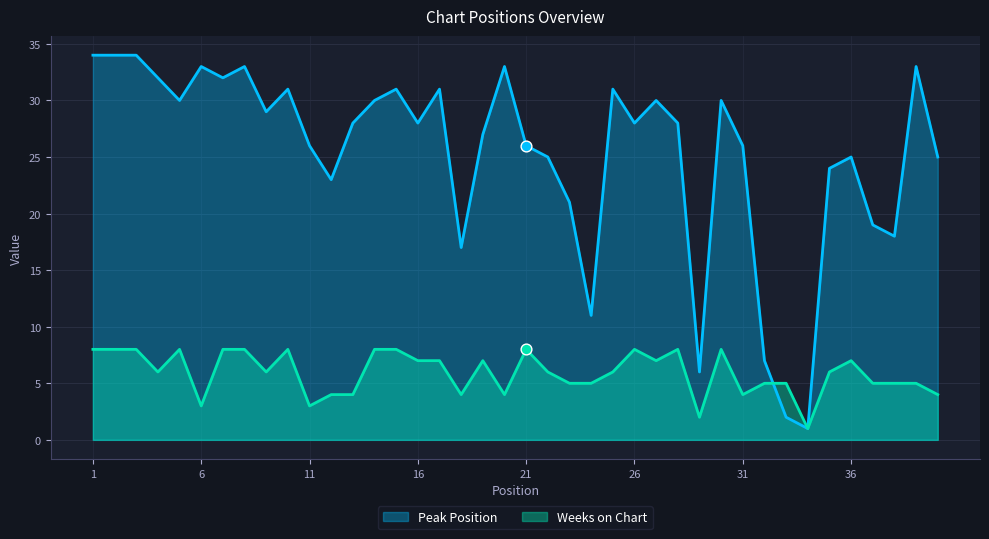

Which series has the largest Y range (max minus min)?

Peak Position